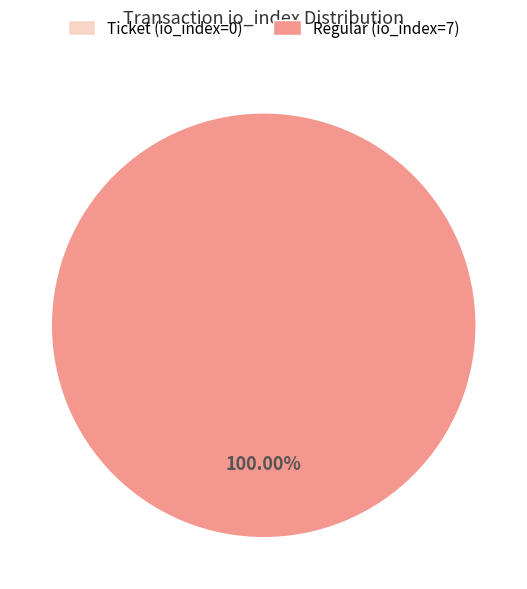

Which category accounts for the majority?

Regular (io_index=7)